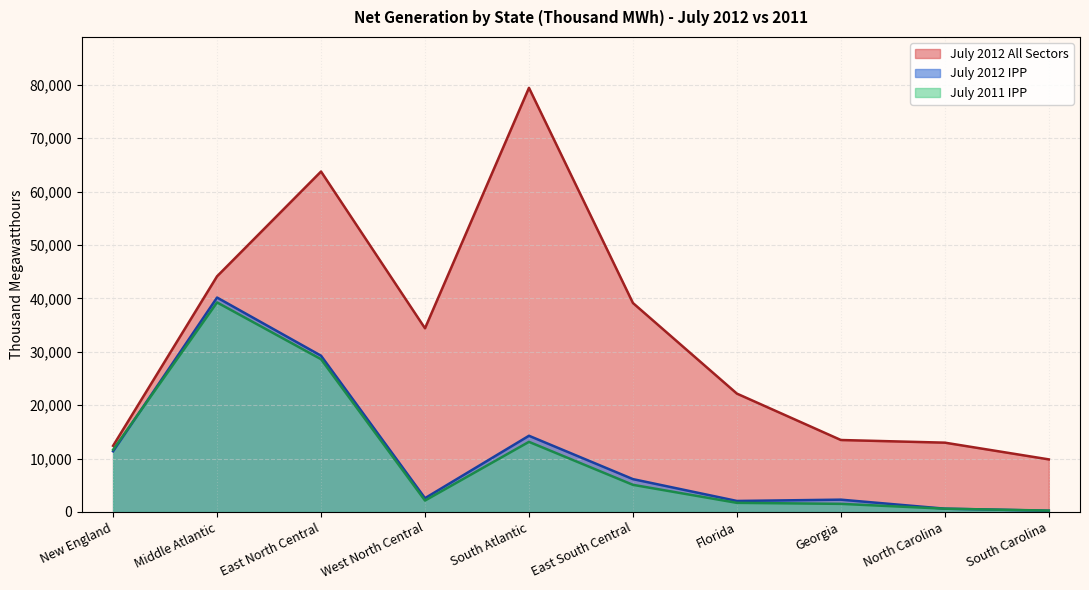

Reading left to right, extract all data points from this chart.

July 2012 IPP: New England=11356	Middle Atlantic=40149	East North Central=29255	West North Central=2570	South Atlantic=14260	East South Central=6140	Florida=2049	Georgia=2292	North Carolina=606	South Carolina=218
July 2012 All Sectors: New England=12384	Middle Atlantic=44132	East North Central=63754	West North Central=34389	South Atlantic=79427	East South Central=39127	Florida=22156	Georgia=13466	North Carolina=12969	South Carolina=9836
July 2011 IPP: New England=11645	Middle Atlantic=39236	East North Central=28601	West North Central=2127	South Atlantic=13121	East South Central=5070	Florida=1696	Georgia=1506	North Carolina=603	South Carolina=246